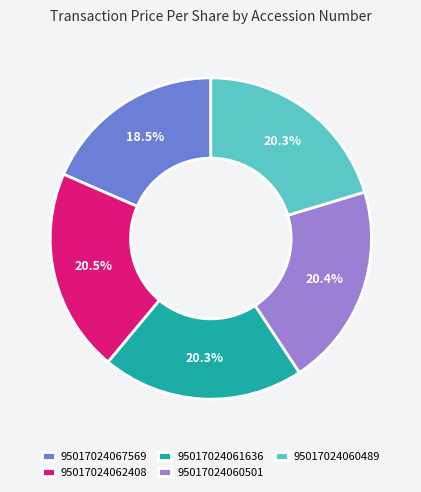

To the nearest percent, what is the average slice percentage?

20%